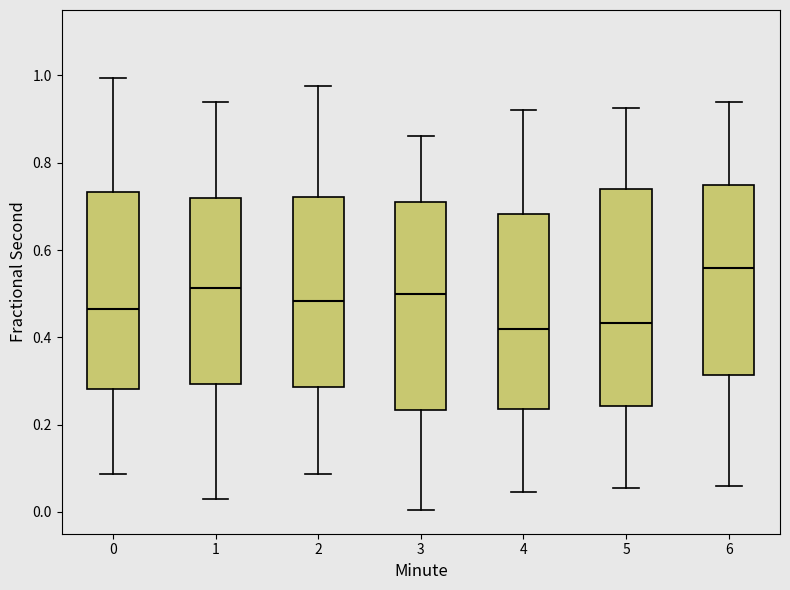

Reading left to right, read every box against the y-axis: the position of its median line, the range the box covers, and the ends of its whiskers. The values are not printed on the chart, so give them approximately, as read against the axis.

0: median 0.46, box 0.28 to 0.74, whiskers 0.08 to 1.00
1: median 0.52, box 0.30 to 0.72, whiskers 0.02 to 0.94
2: median 0.48, box 0.28 to 0.72, whiskers 0.08 to 0.98
3: median 0.50, box 0.24 to 0.72, whiskers 0.00 to 0.86
4: median 0.42, box 0.24 to 0.68, whiskers 0.04 to 0.92
5: median 0.44, box 0.24 to 0.74, whiskers 0.06 to 0.92
6: median 0.56, box 0.32 to 0.74, whiskers 0.06 to 0.94